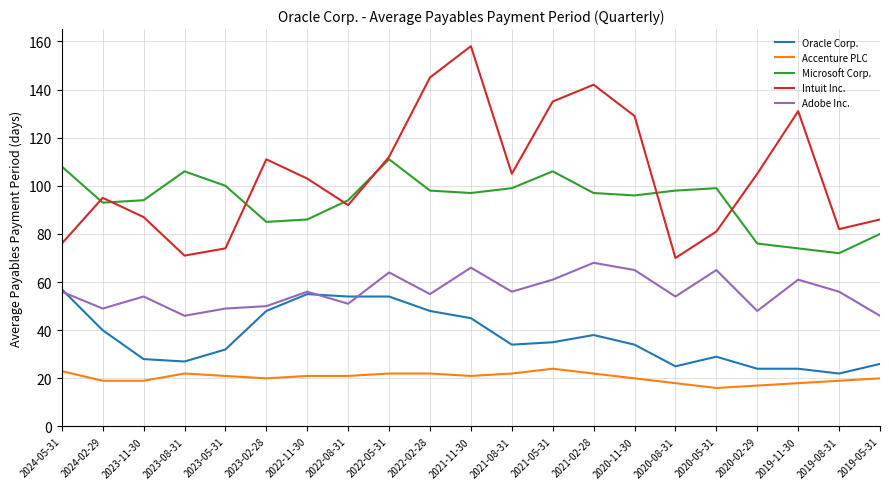

What is the difference between the maximum and second lowest values in the Oracle Corp. series?

33